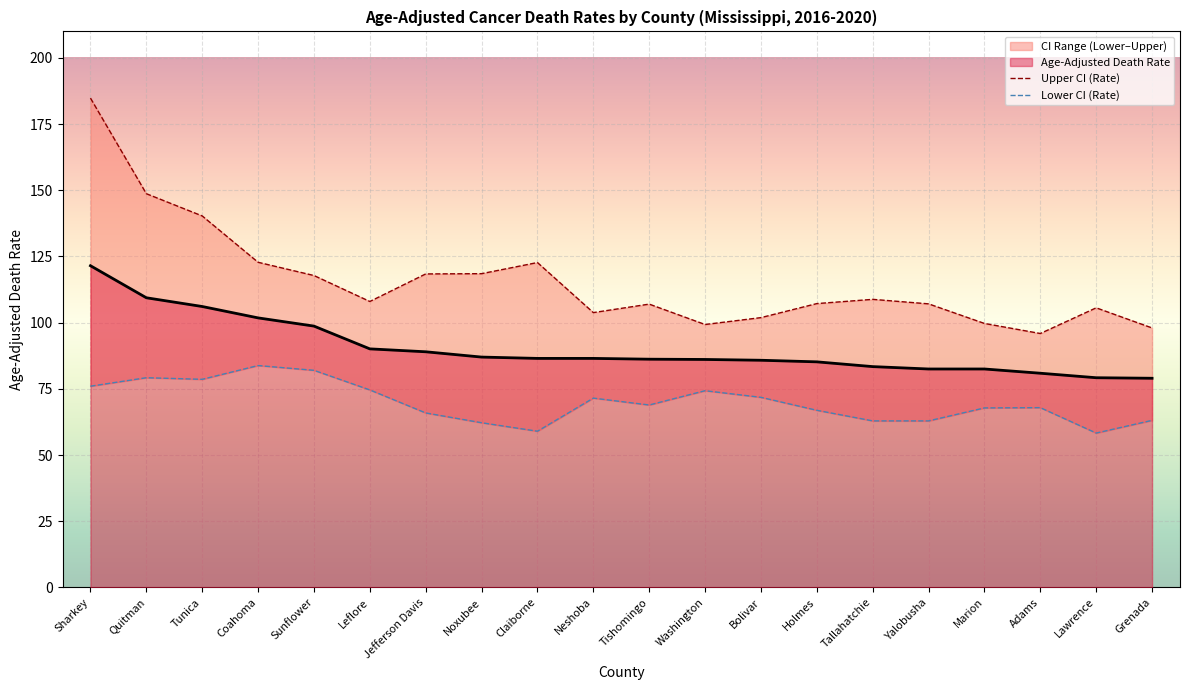

At which label does Age-Adjusted Death Rate reach its peak?

Sharkey